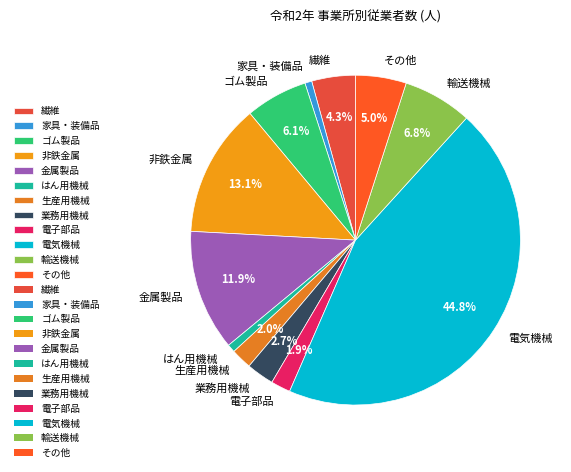

Is there any slice that represents more than half of the pie?

No